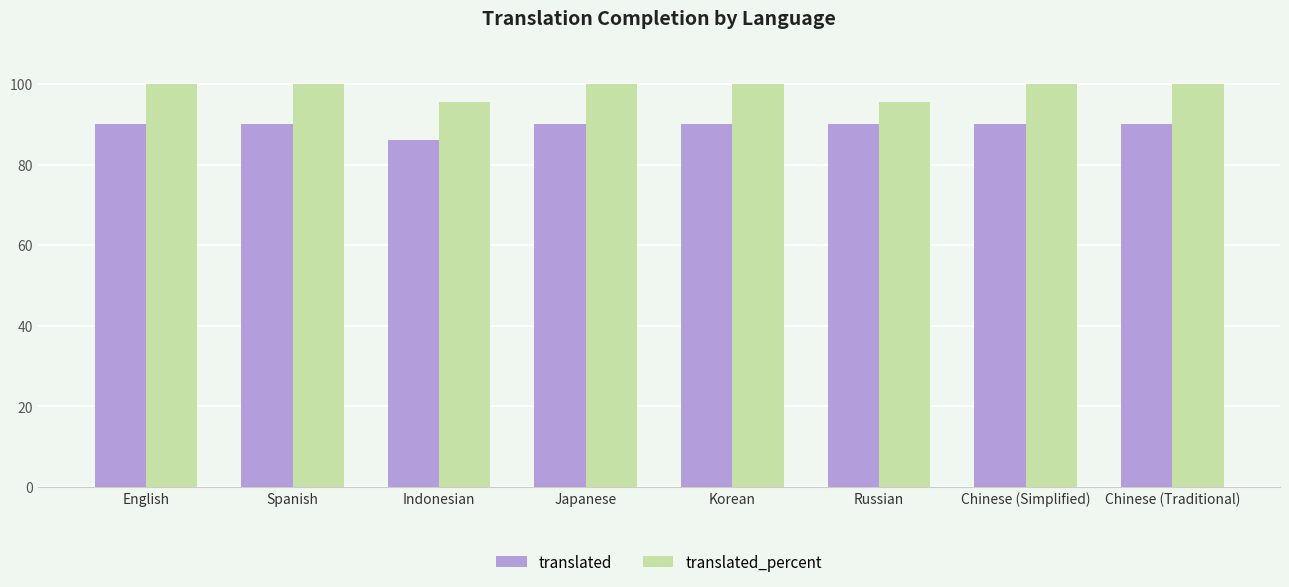

True or false: translated_percent has a value of 33.1 at Korean.

False